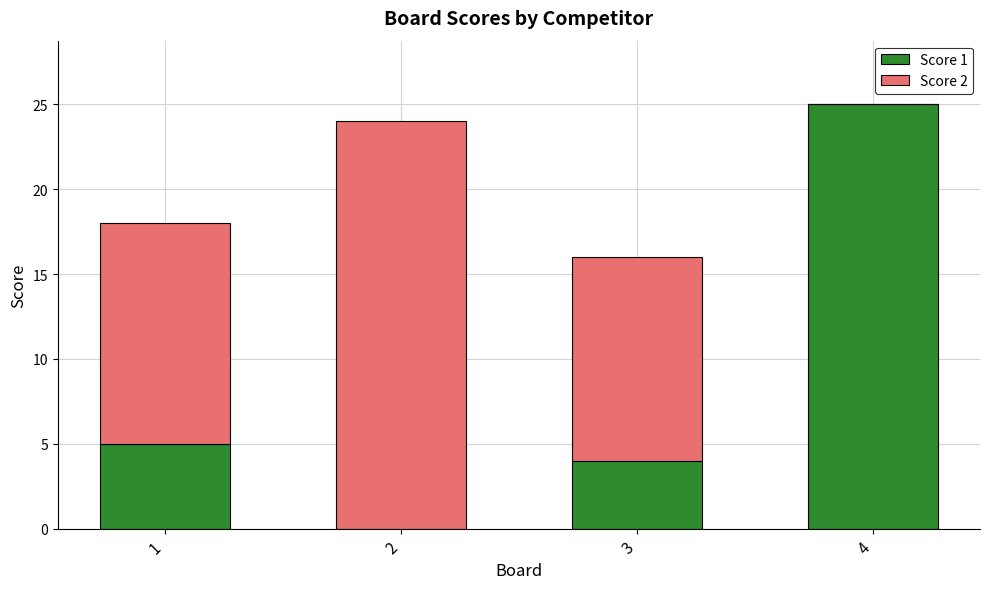

Is it true that Score 1 equals 16 at 2?

False